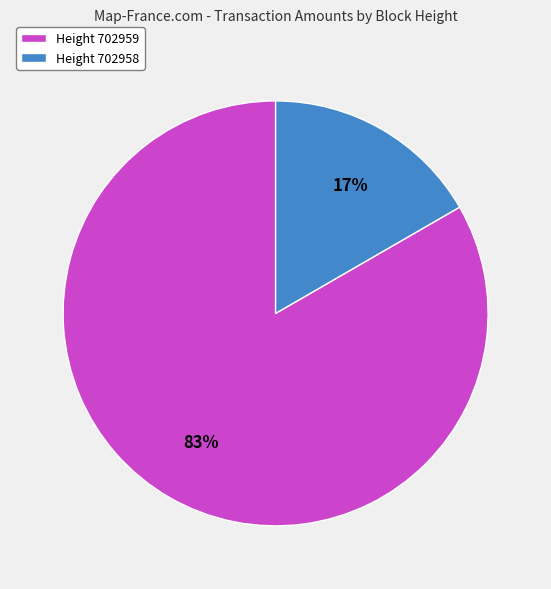

Which slice is the largest?

Height 702959